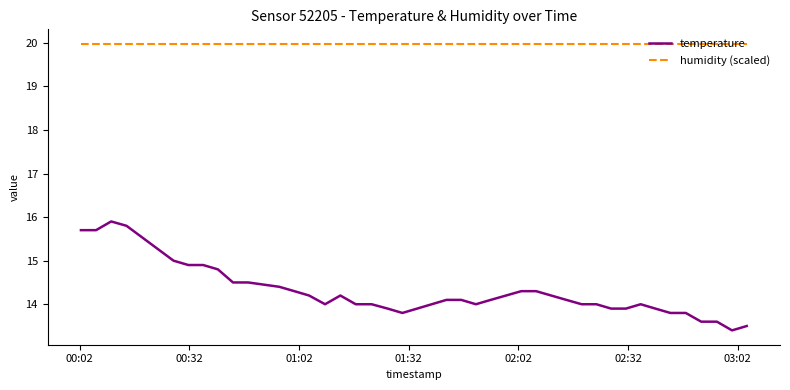

Rank the series by their maximum value, from highest to lowest.

humidity (scaled), temperature